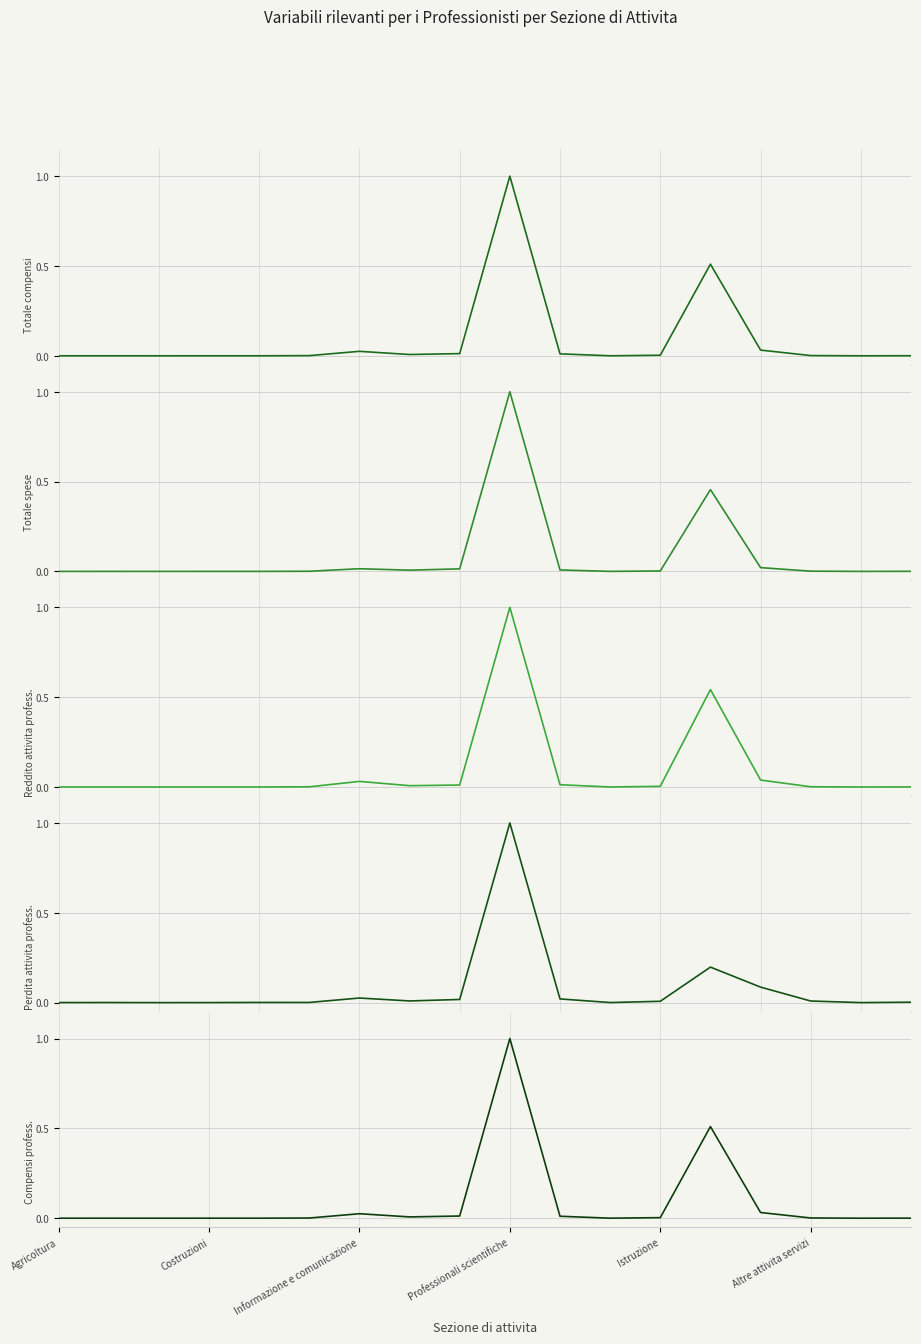

Is it true that Totale spese (Ammontare) equals 0.0 at 17?

False